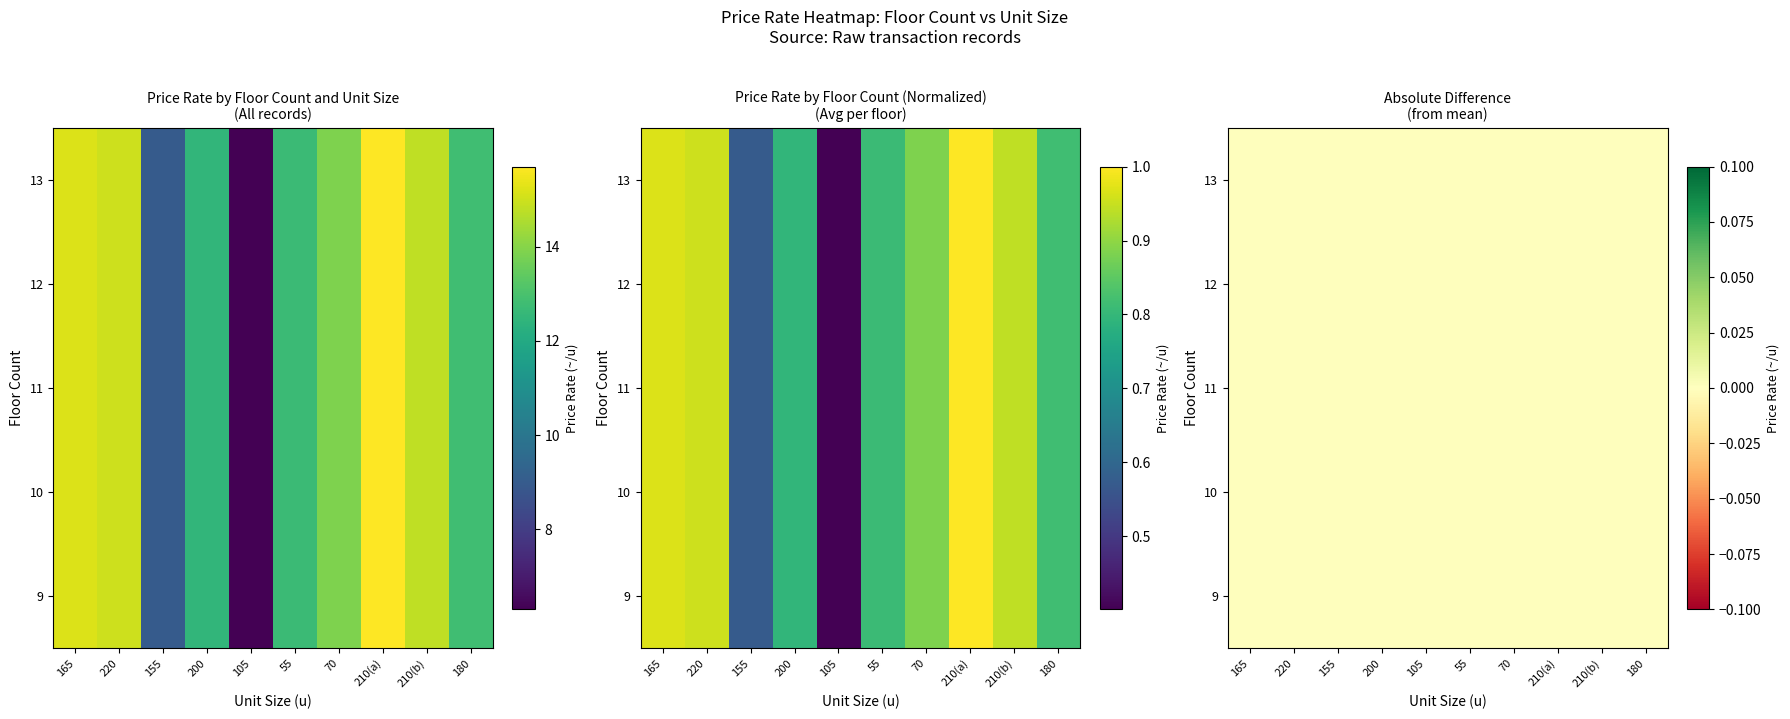

Where is 10 nearest to the value 11?

200